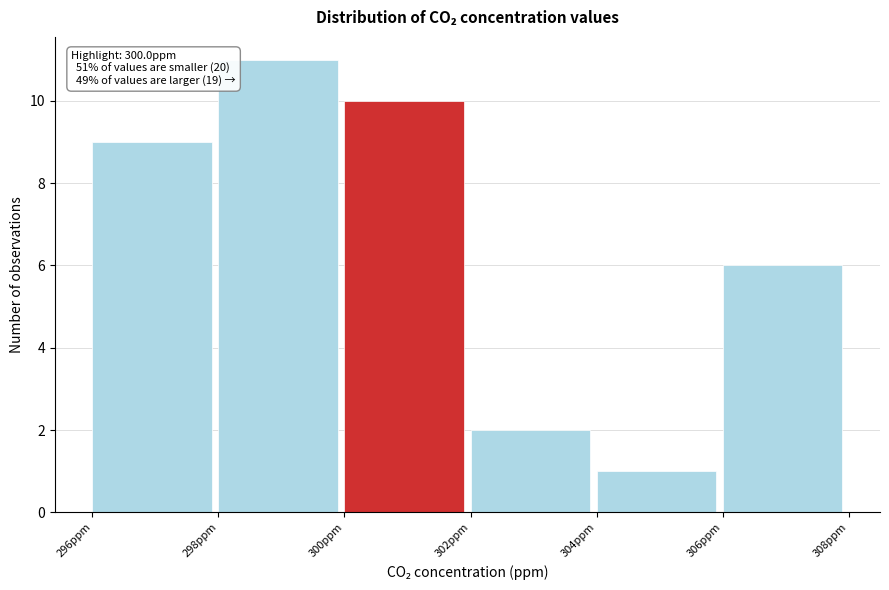

Which range on the x-axis has the tallest bar?

298 to 300